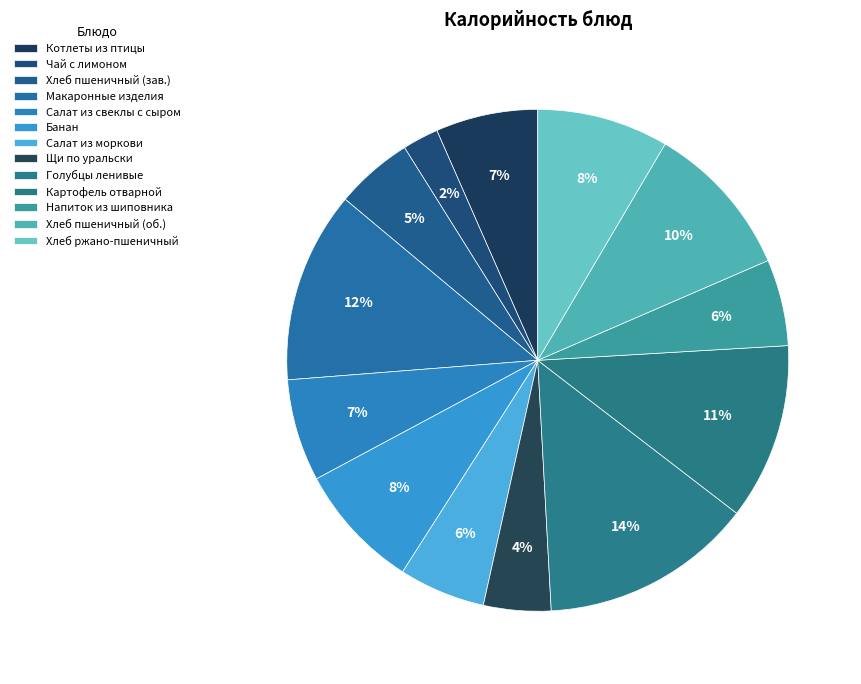

How many segments does this pie chart have?

13